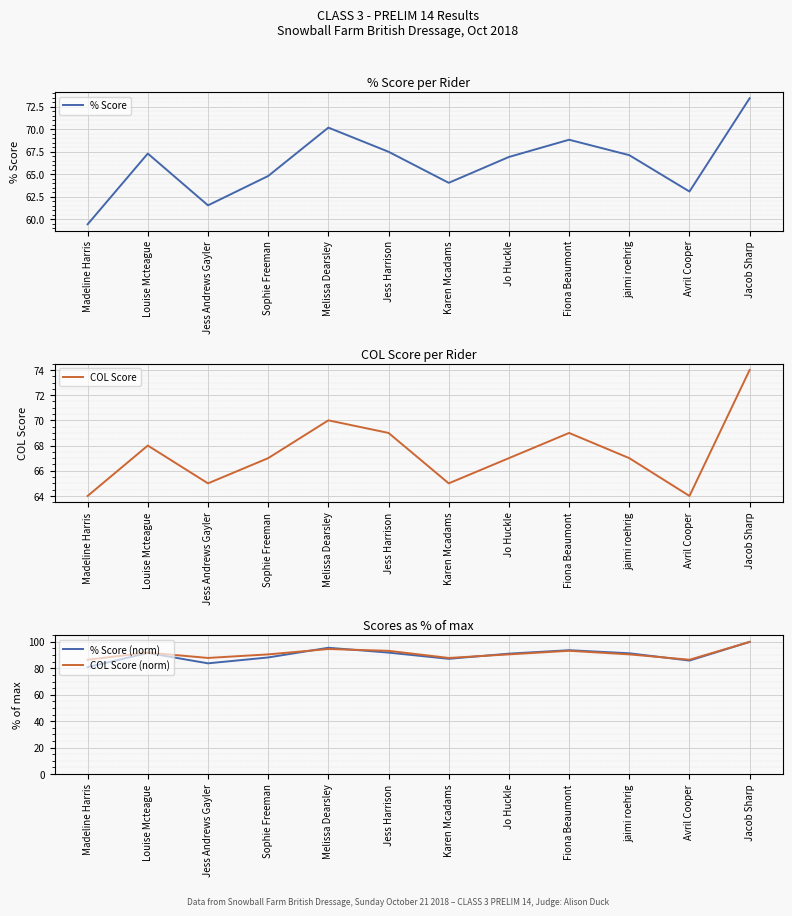

Is it true that % Score (norm) equals 93.7 at Fiona Beaumont?

True